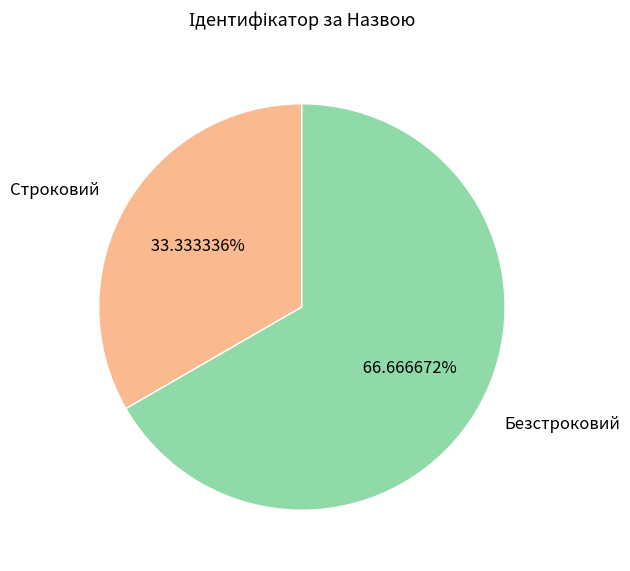

The Безстроковий slice represents 67% of the pie. True or false?

True